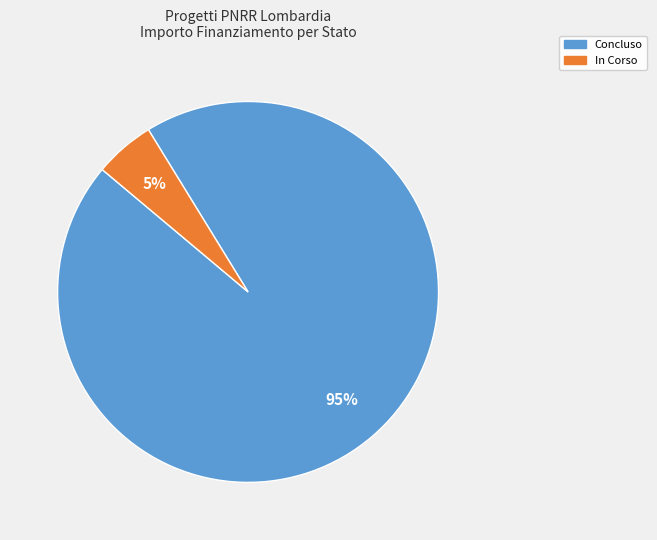

Is there a majority slice in this chart?

Yes